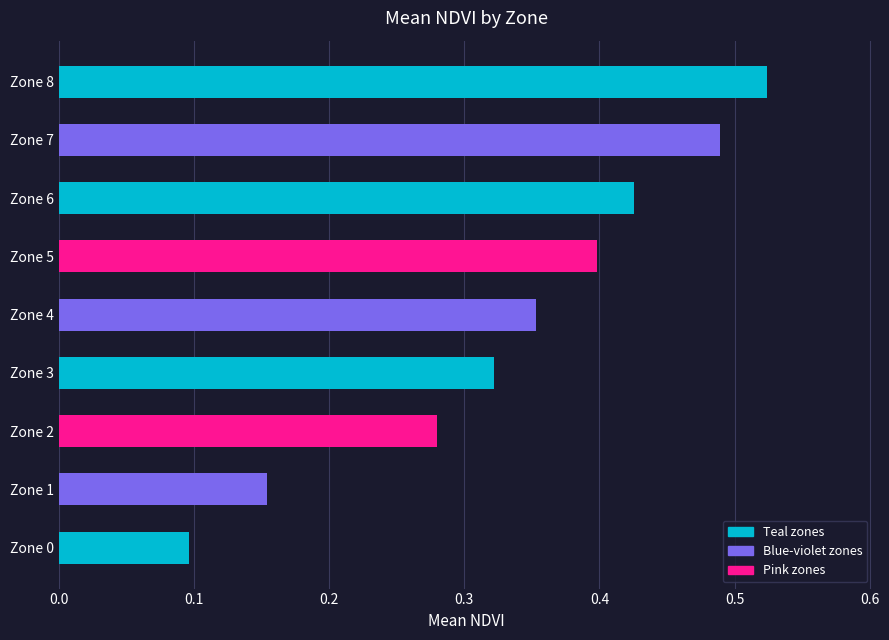

Which label corresponds to the smallest value in the chart?

Zone 0